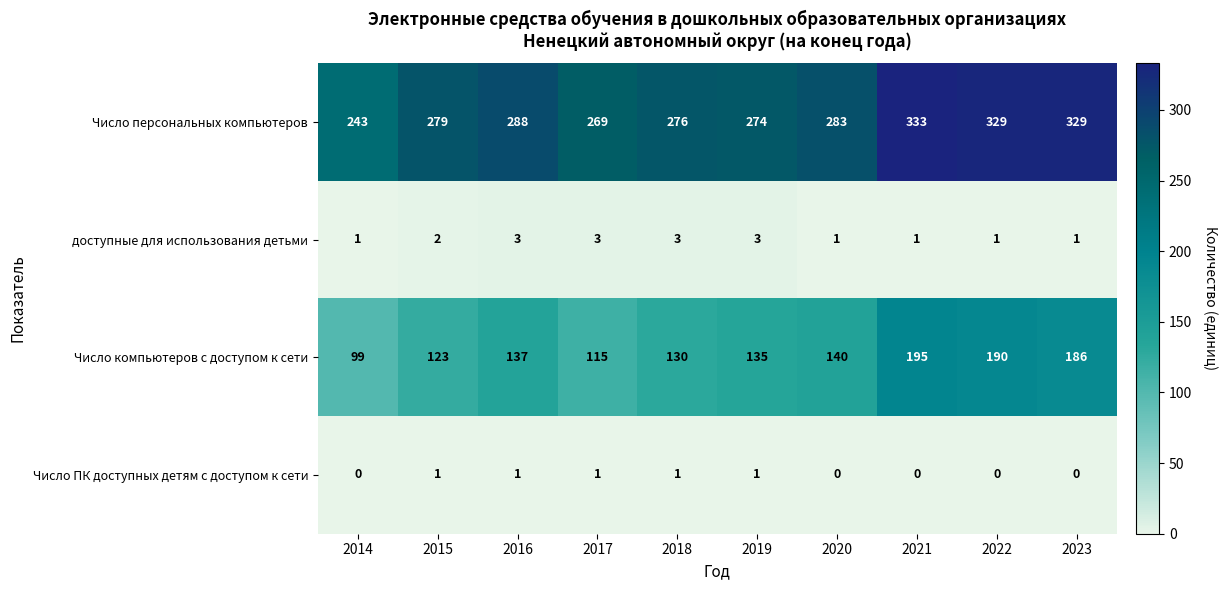

True or false: Число ПК доступных детям с доступом к сети has a value of 0 at 2020.

True